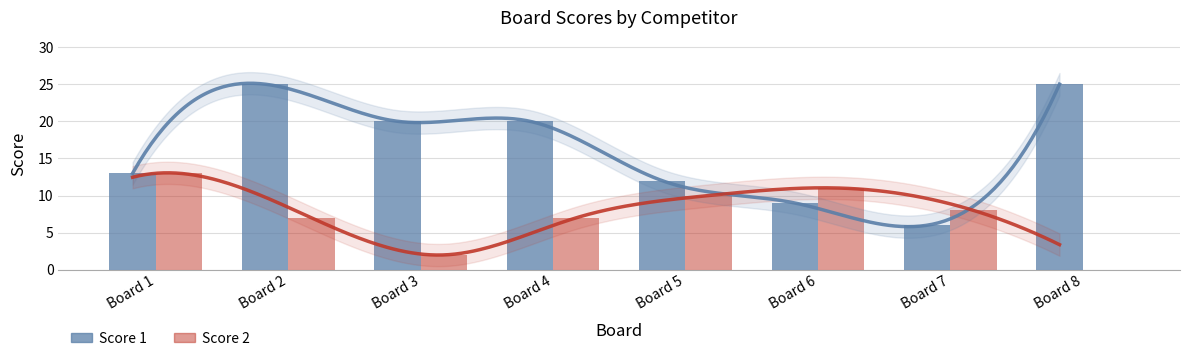

What is the difference between the highest and lowest values at Board 3?

18